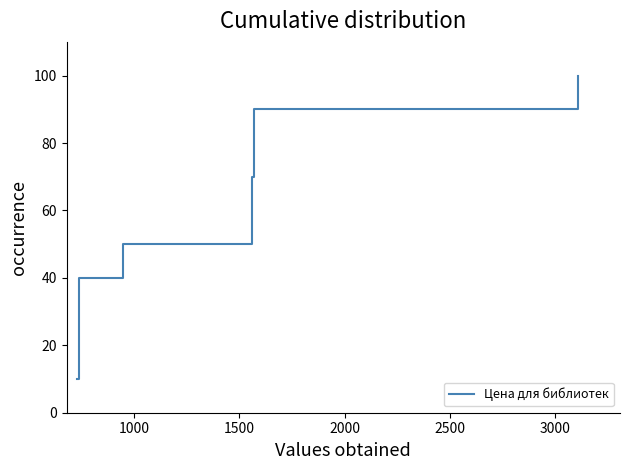

Reading left to right, extract all data points from this chart.

10	20	30	40	50	60	70	80	90	100